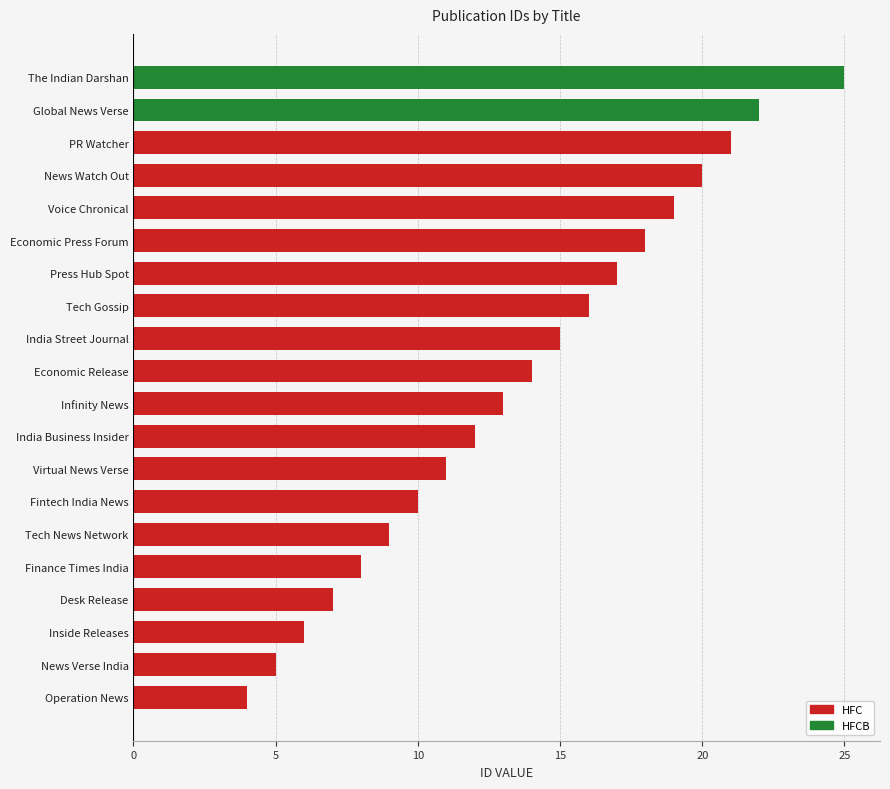

True or false: the data shows 11 at Tech Gossip.

False